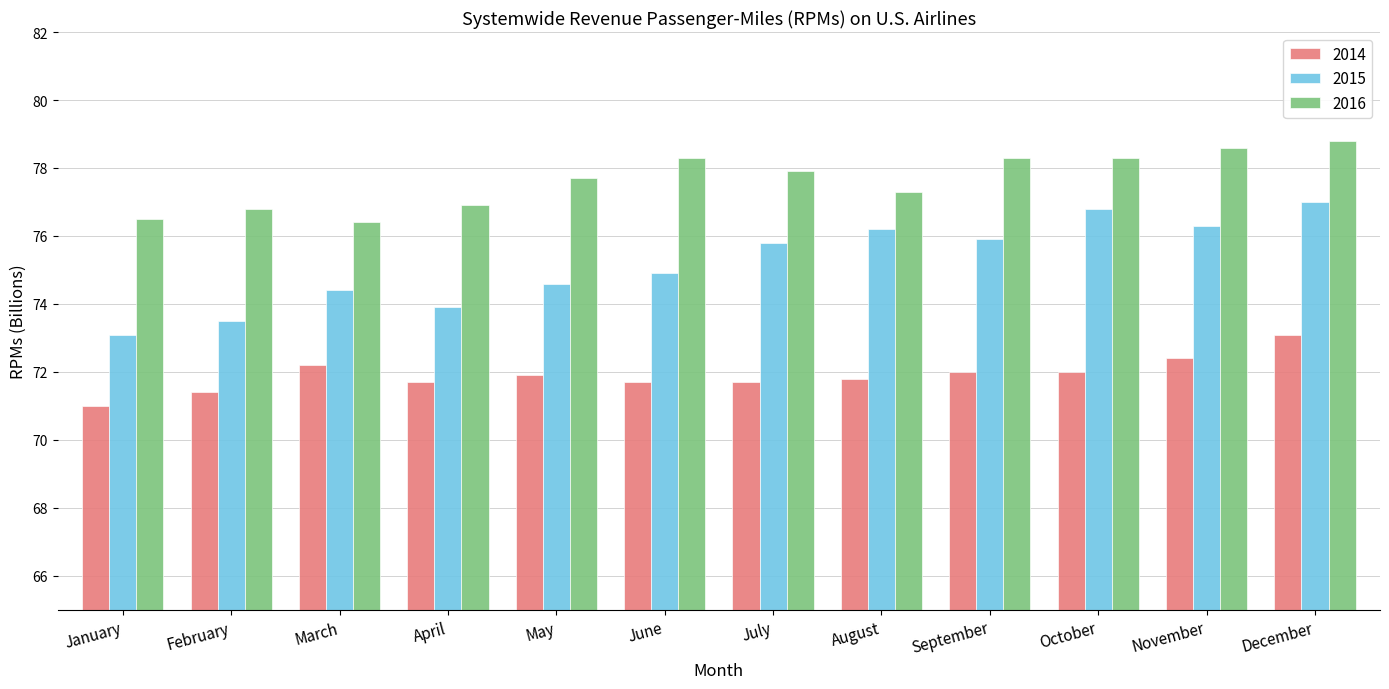

What is the approximate value of 2015 at November?

76.3